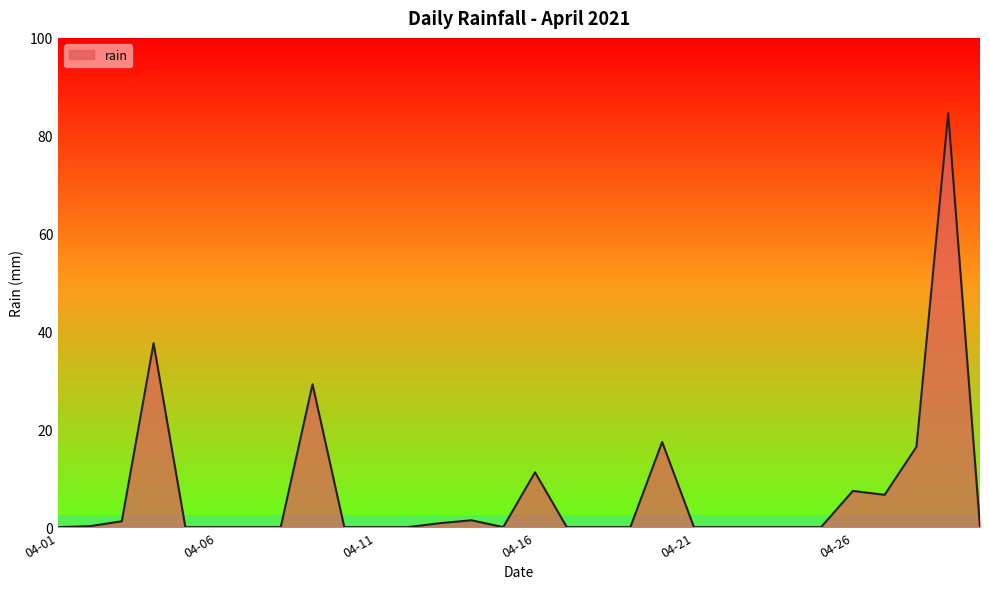

What is the maximum value shown in the chart?

84.6